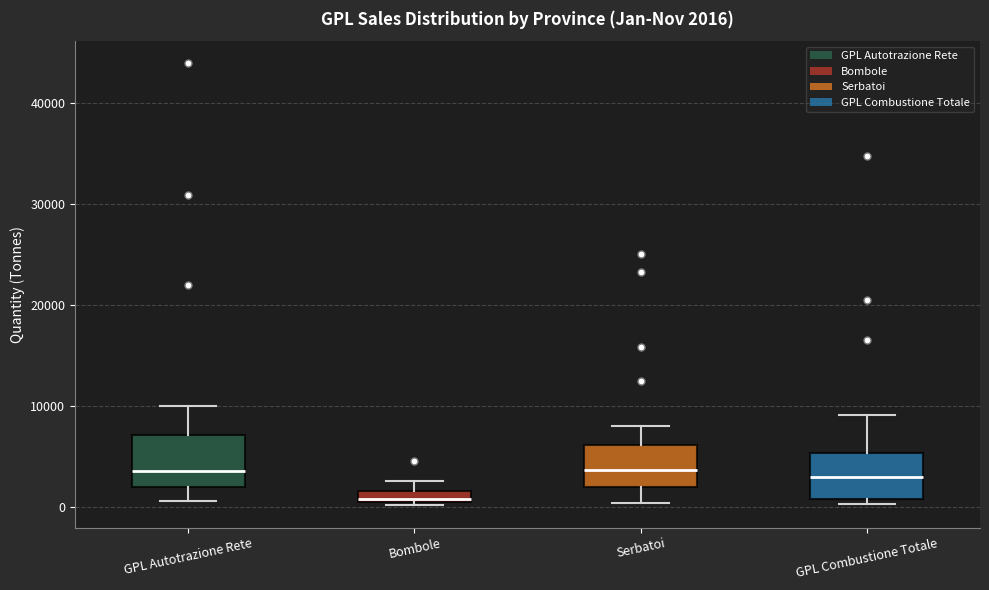

Which box has the lowest median line?

Bombole